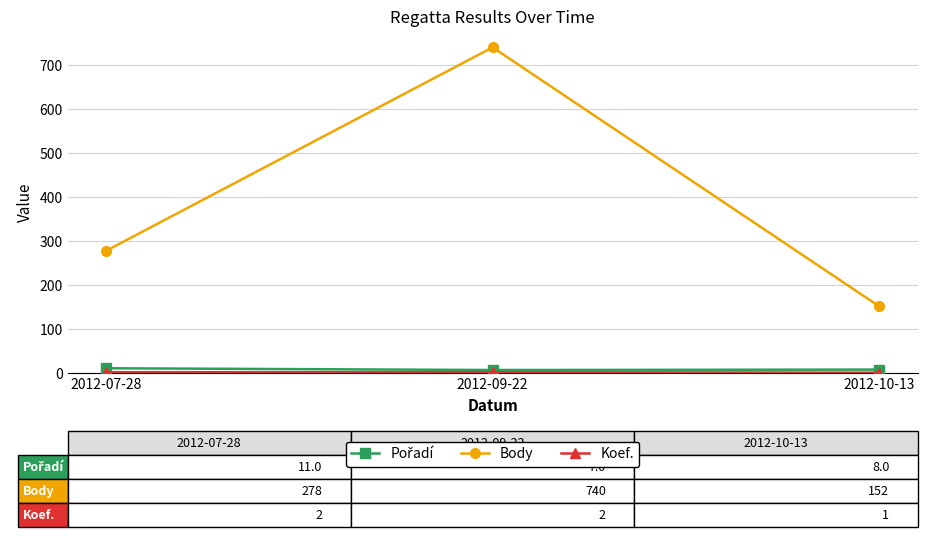

What is the label of the 3rd point from the right?

2012-07-28